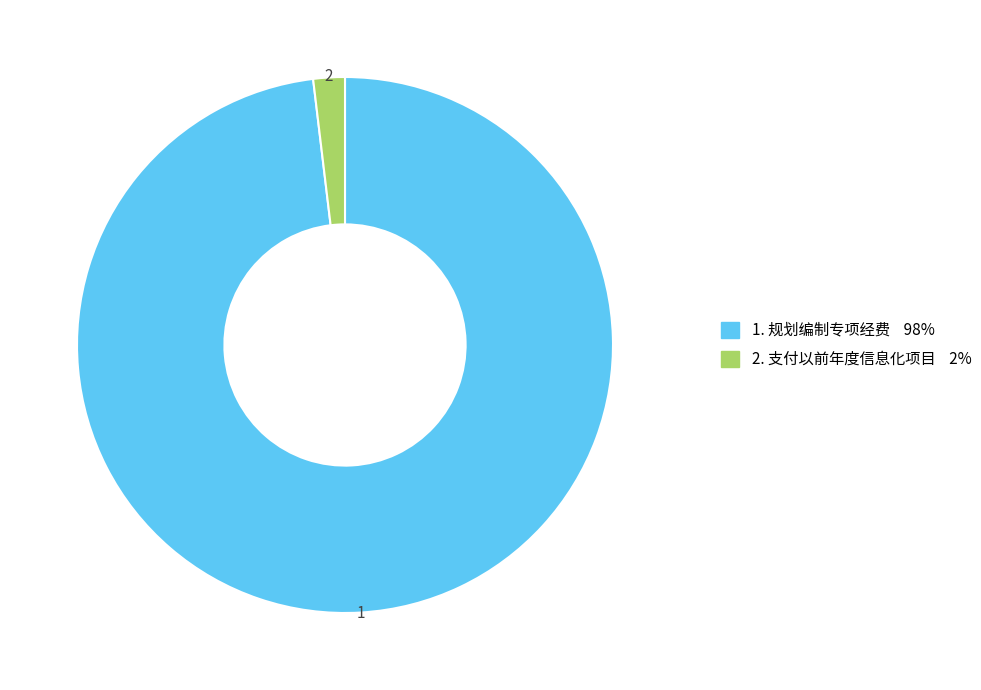

Is there any slice that represents more than half of the pie?

Yes